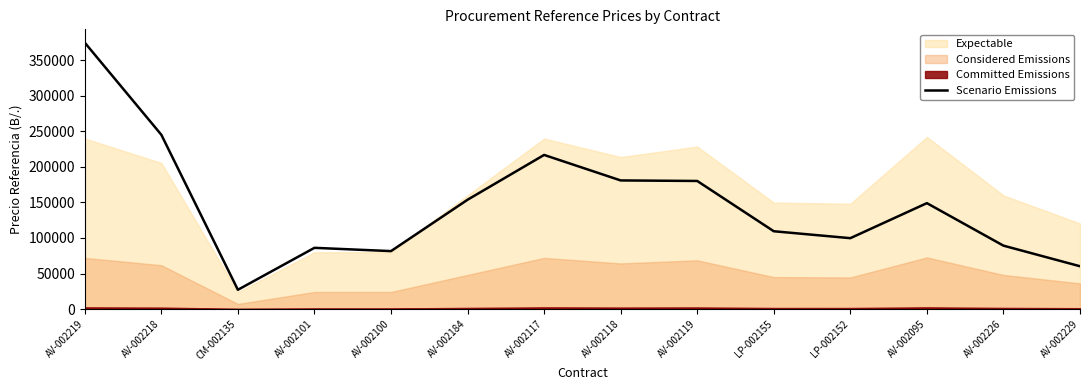

What is the ratio of the value at AV-002229 to the value at AV-002226?

0.7